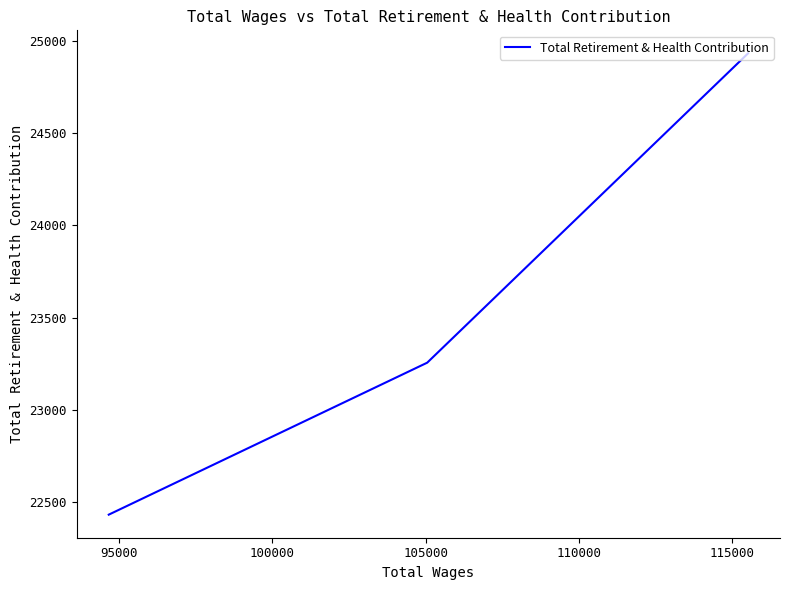

How many lines are shown in the chart?

1